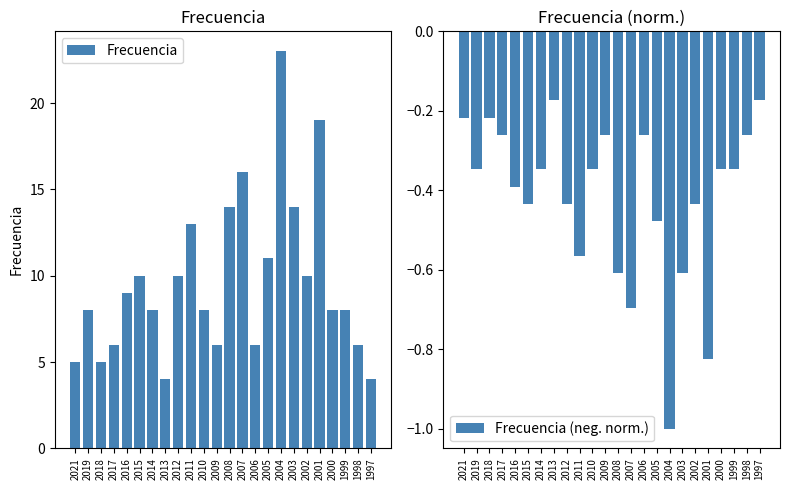

Rank the series by their maximum value, from lowest to highest.

Frecuencia (neg. norm.), Frecuencia